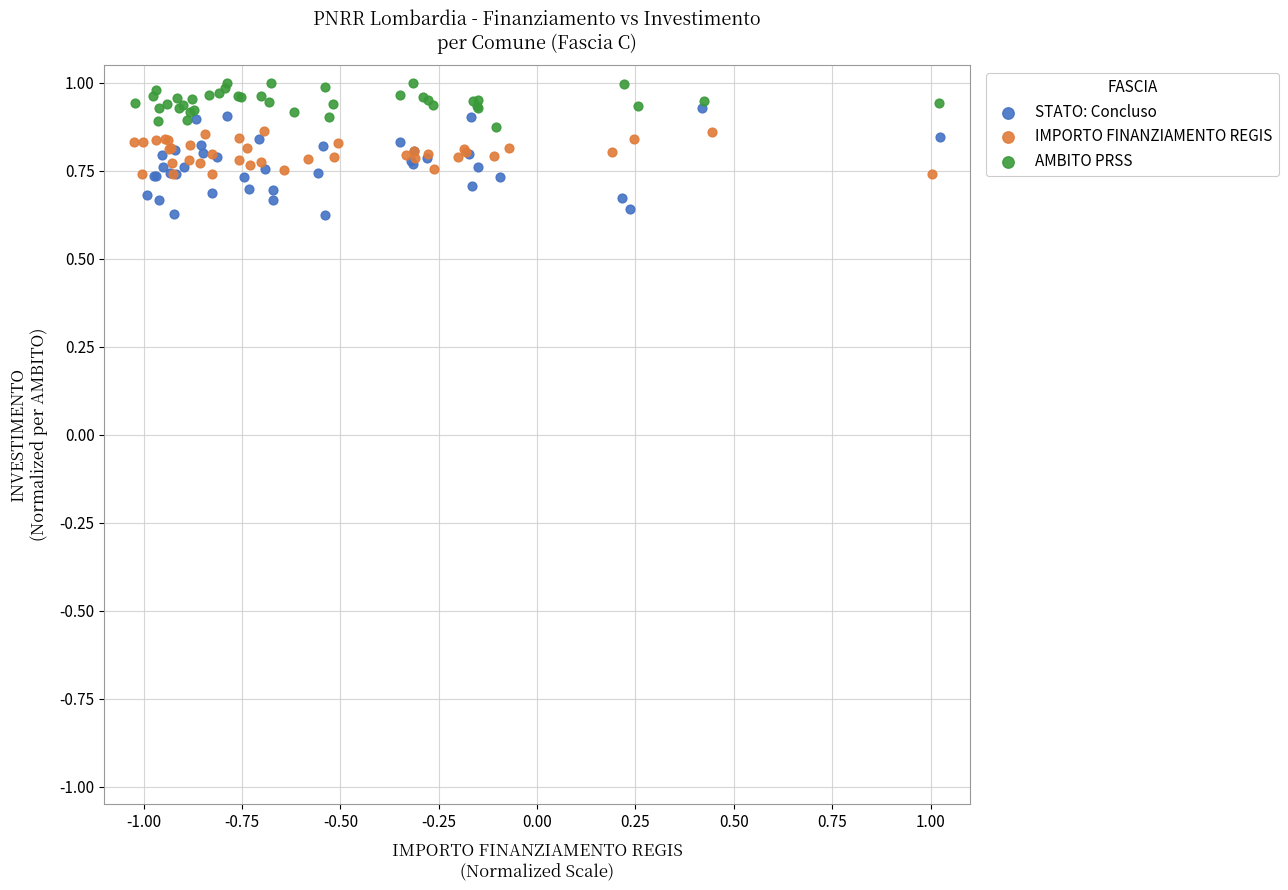

Which series has the widest spread of Y values?

STATO: Concluso